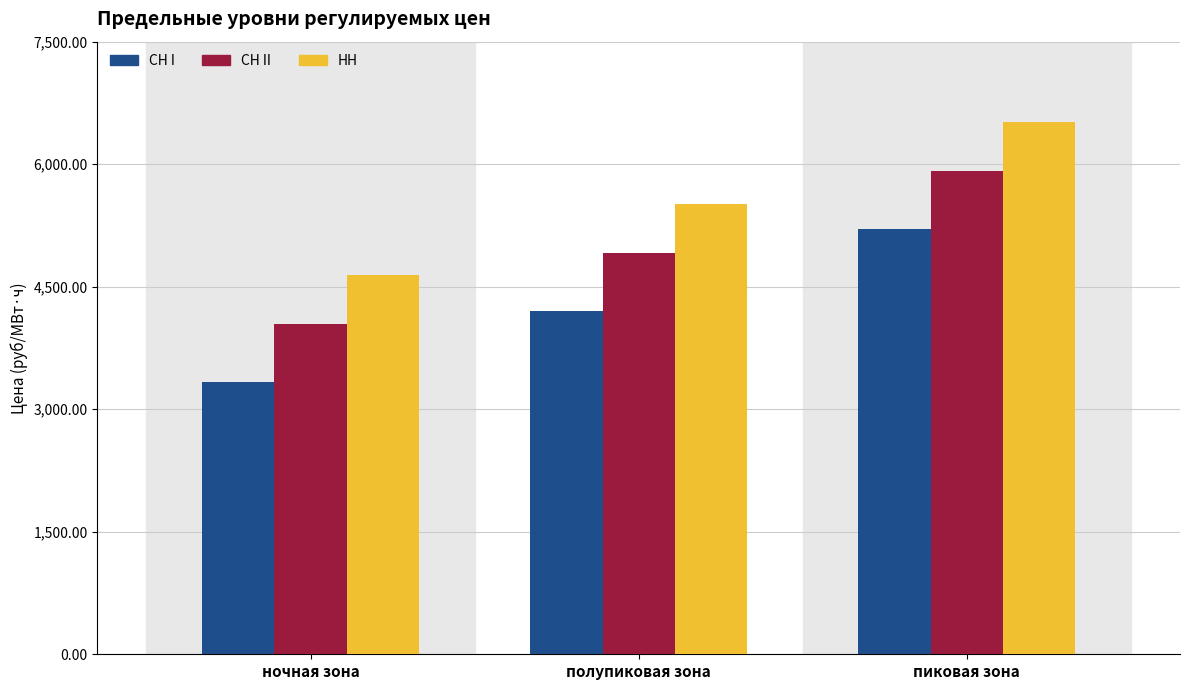

What is the sum of the СН I values at ночная зона and пиковая зона?

8533.4